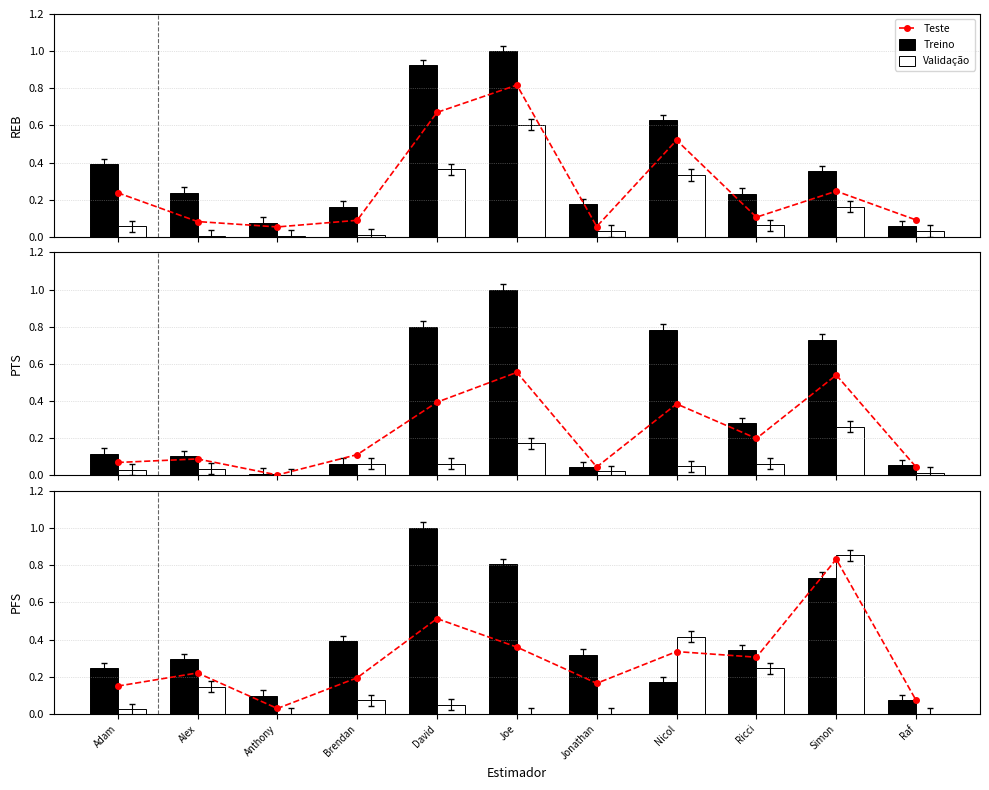

Reading left to right, what are all the values shown in this chart?

Teste: Adam=0.1	Alex=0.2	Anthony=0.0	Brendan=0.2	David=0.5	Joe=0.4	Jonathan=0.2	Nicol=0.3	Ricci=0.3	Simon=0.8	Raf=0.1
Treino: Adam=0.2	Alex=0.3	Anthony=0.1	Brendan=0.4	David=1.0	Joe=0.8	Jonathan=0.3	Nicol=0.2	Ricci=0.3	Simon=0.7	Raf=0.1
Validação: Adam=0.0	Alex=0.1	Anthony=0.0	Brendan=0.1	David=0.0	Joe=0.0	Jonathan=0.0	Nicol=0.4	Ricci=0.2	Simon=0.9	Raf=0.0